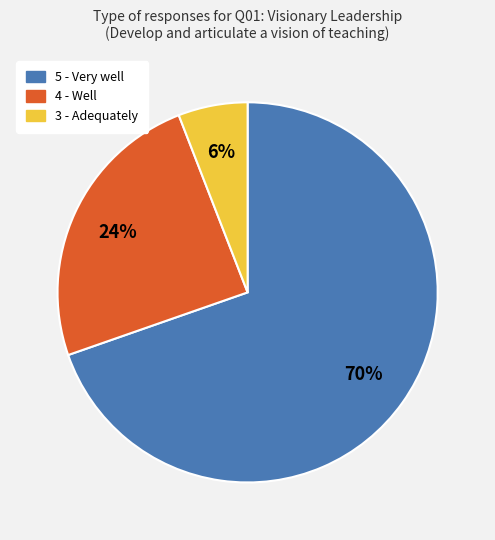

Is there a majority slice in this chart?

Yes